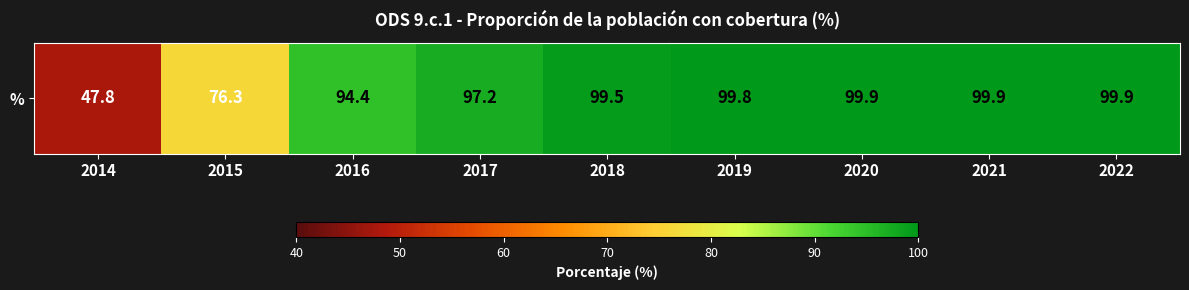

What is the smallest value displayed?

47.8